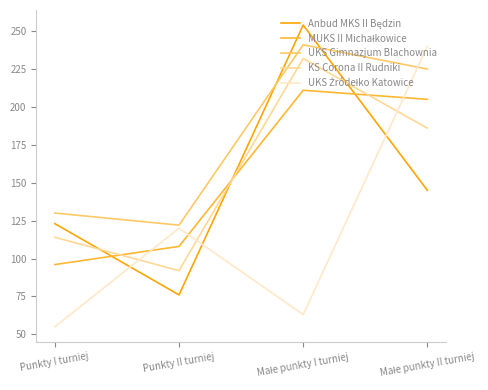

What is the minimum value shown in the chart?

55